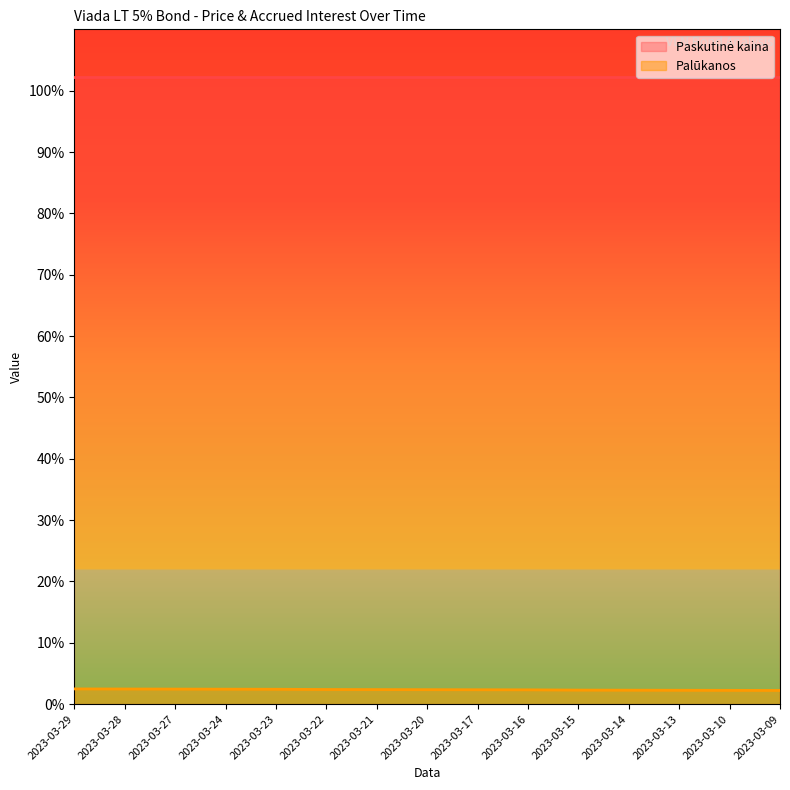

What is the total value across all series at 2023-03-10?

104.5